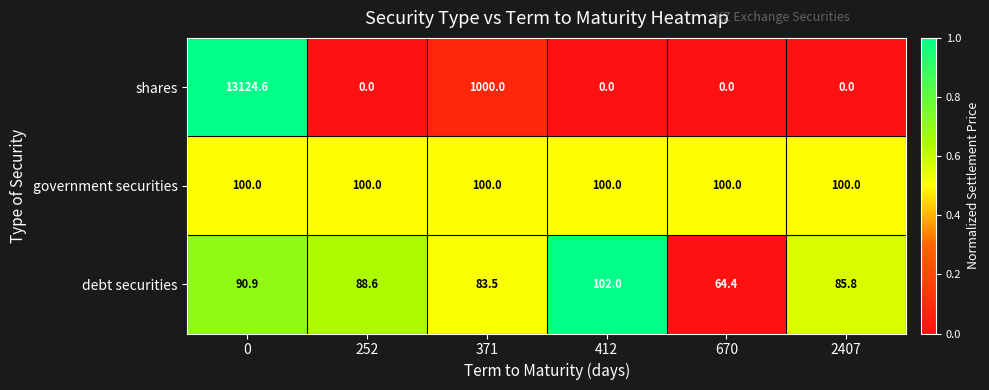

What is the sum of all debt securities values?

515.2